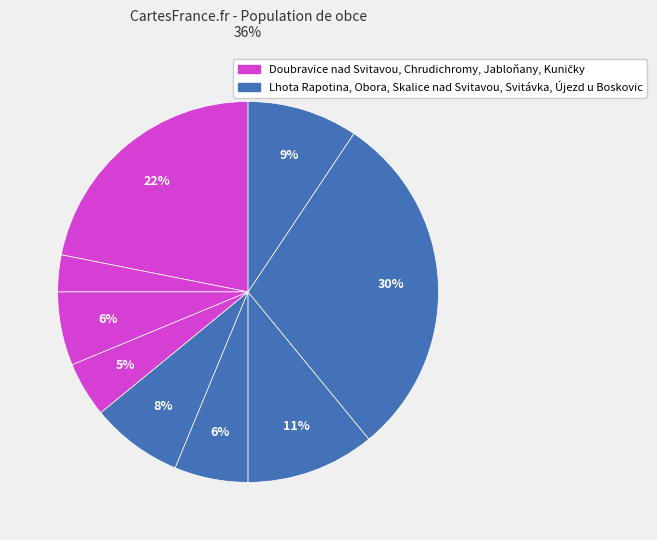

Count the number of slices in the pie.

9